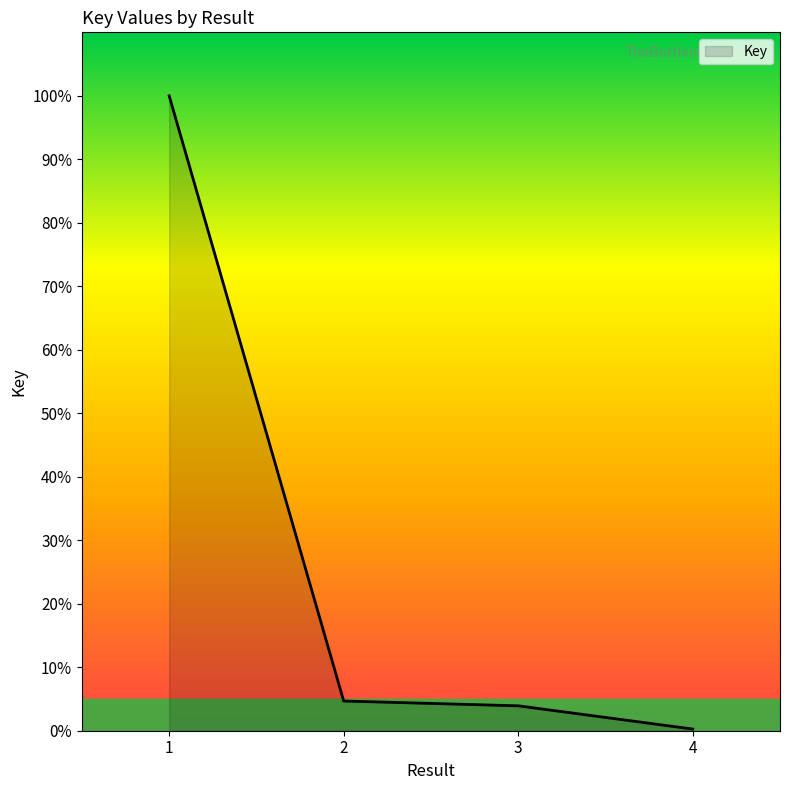

True or false: there are more than 2 points higher than both neighbors.

False